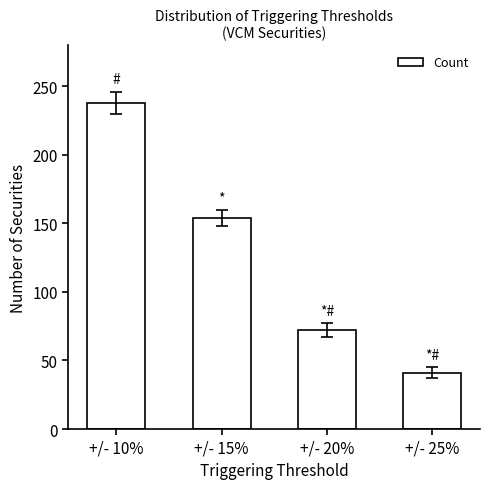

What is the average value?

126